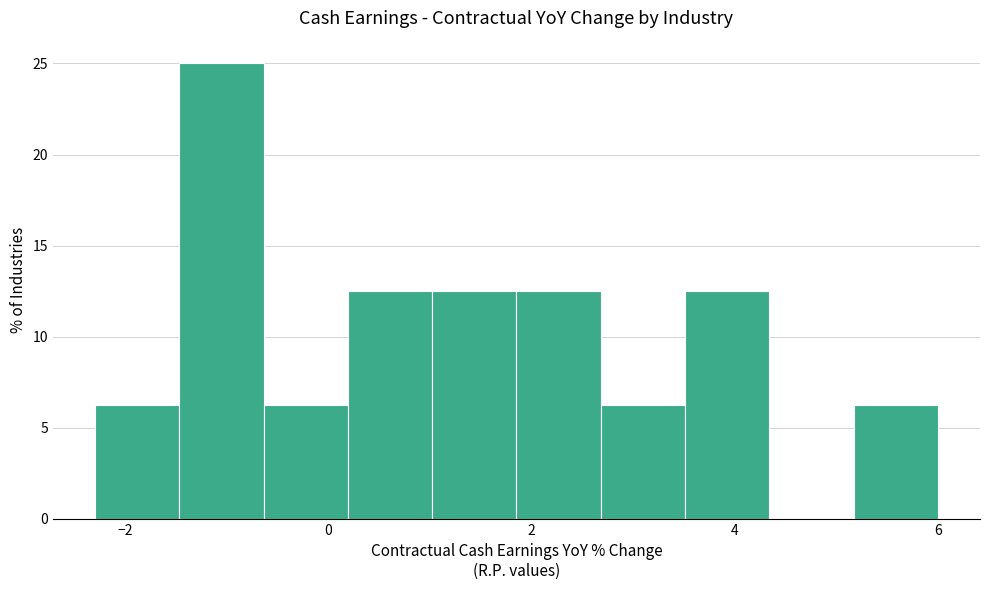

Over which range of the x-axis is the bar tallest?

-1.4 to -0.6